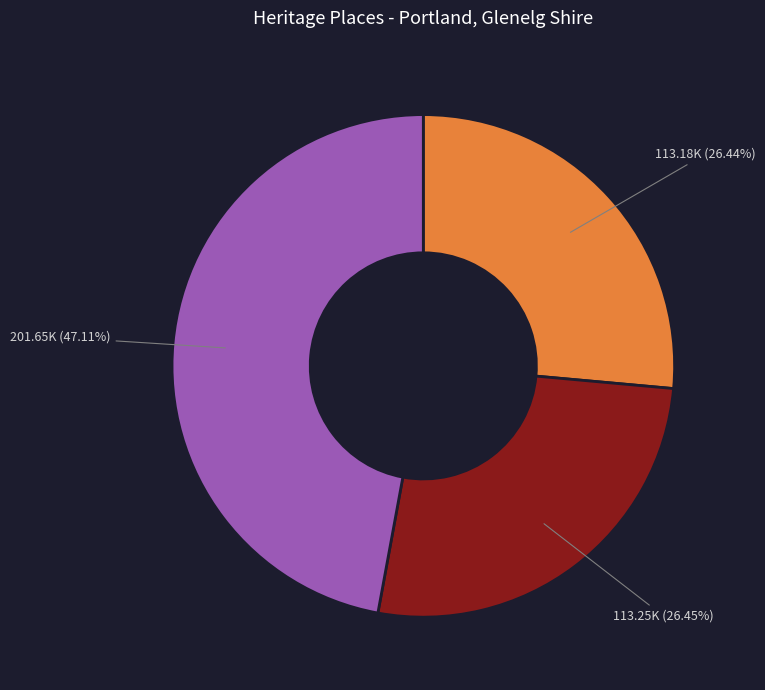

Does any single category account for the majority?

No